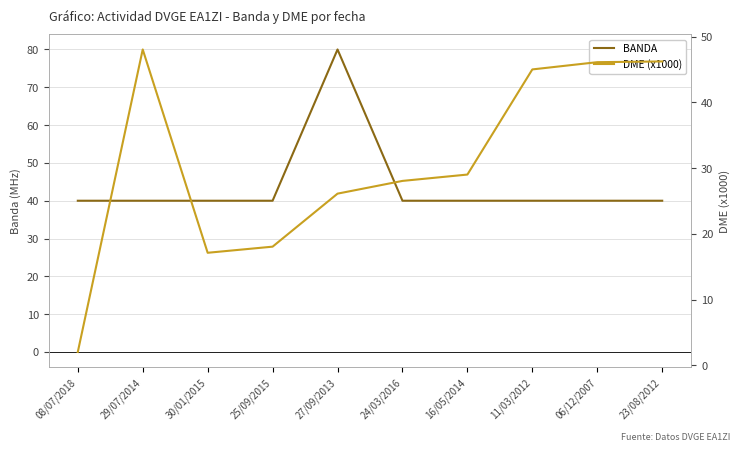

What is the maximum value for DME (x1000)?

48.0